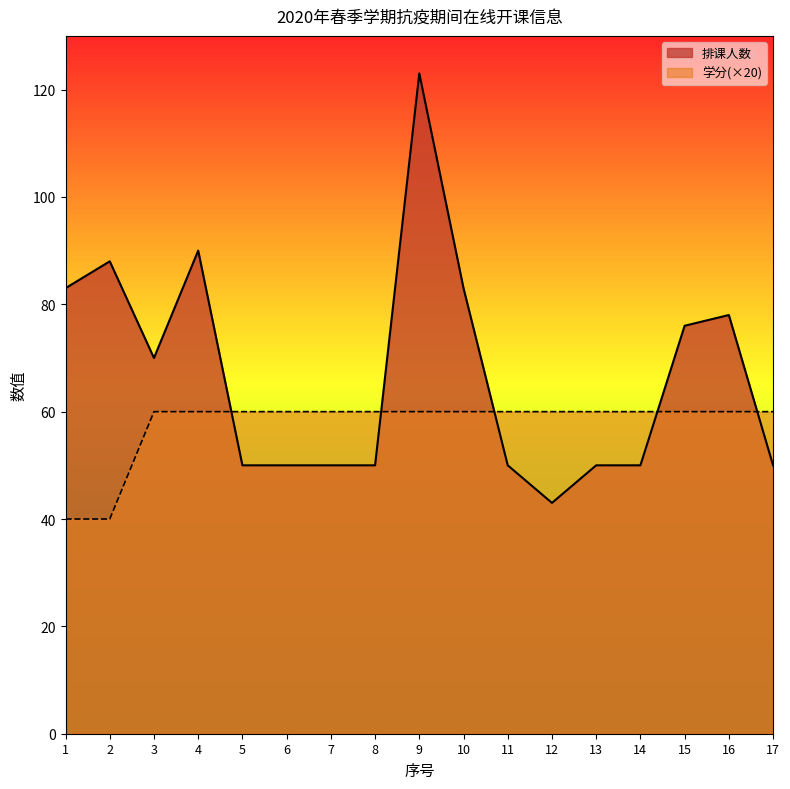

Reading left to right, list all the values displayed in this chart.

排课人数: 1=83	2=88	3=70	4=90	5=50	6=50	7=50	8=50	9=123	10=83	11=50	12=43	13=50	14=50	15=76	16=78	17=50
学分: 1=40	2=40	3=60	4=60	5=60	6=60	7=60	8=60	9=60	10=60	11=60	12=60	13=60	14=60	15=60	16=60	17=60